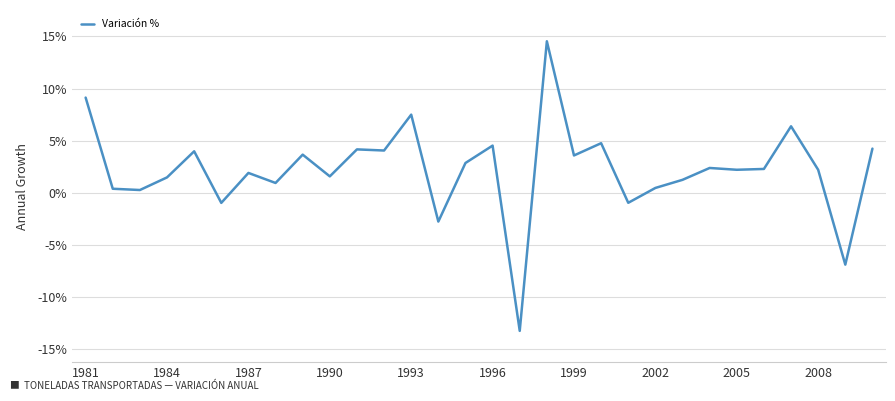

What is the difference between the maximum and minimum values?

27.8